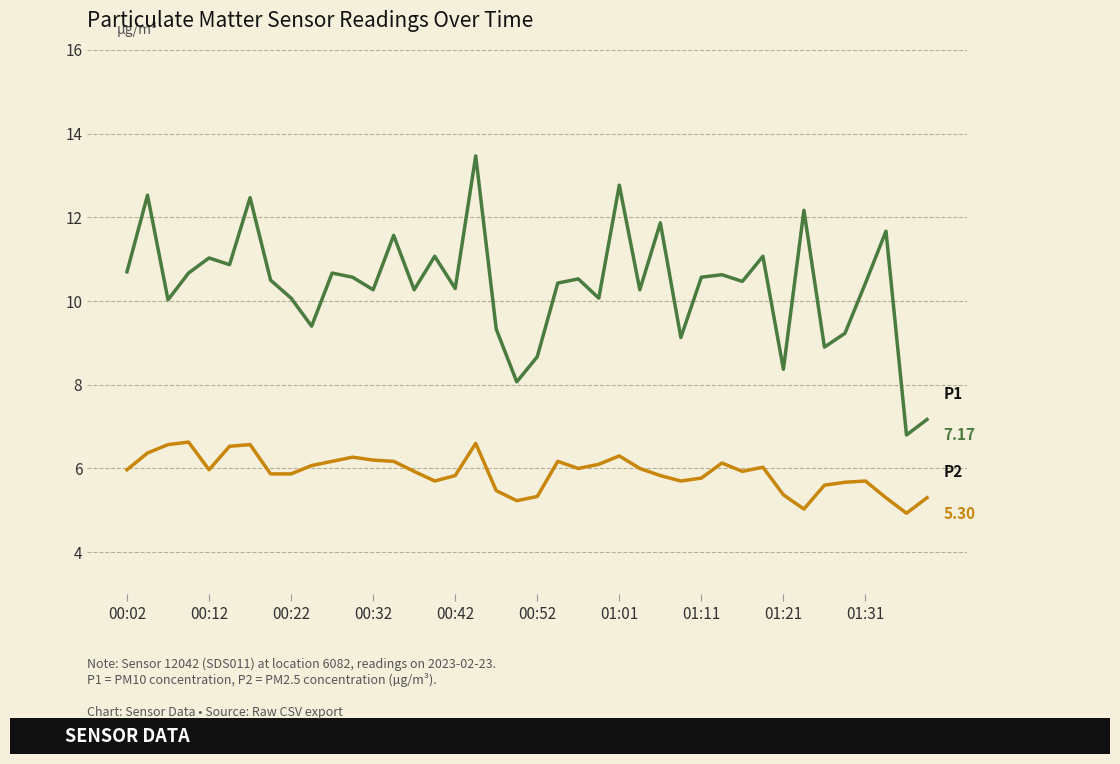

Does the chart have visible grid lines?

Yes